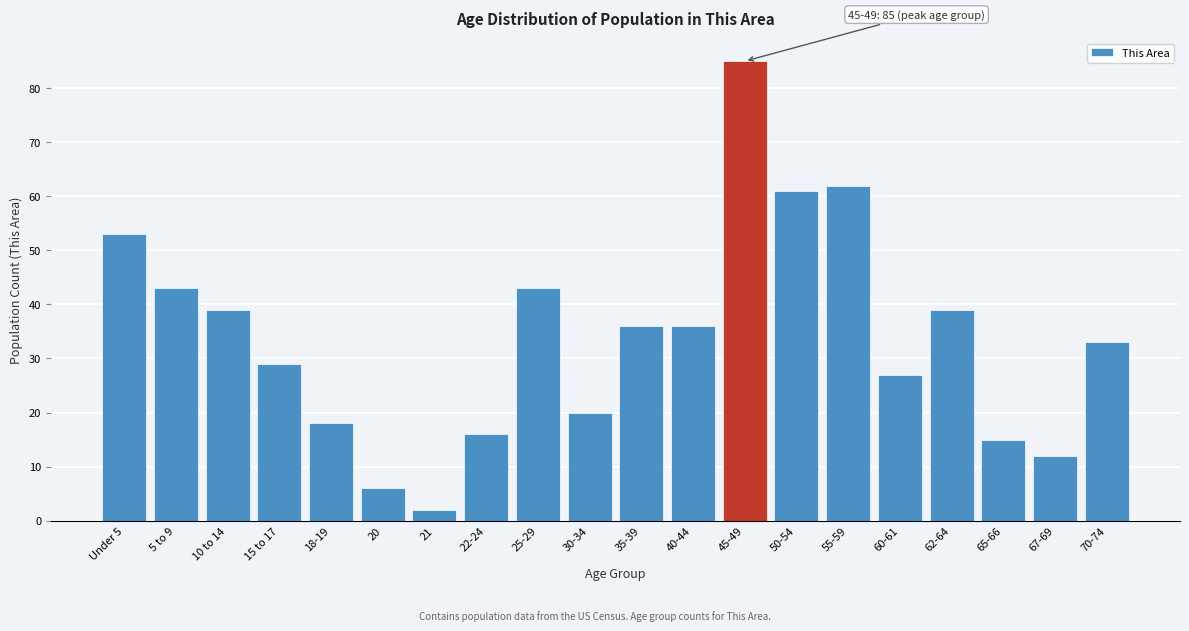

Reading left to right, list all the values displayed in this chart.

Under 5=53	5 to 9=43	10 to 14=39	15 to 17=29	18-19=18	20=6	21=2	22-24=16	25-29=43	30-34=20	35-39=36	40-44=36	45-49=85	50-54=61	55-59=62	60-61=27	62-64=39	65-66=15	67-69=12	70-74=33